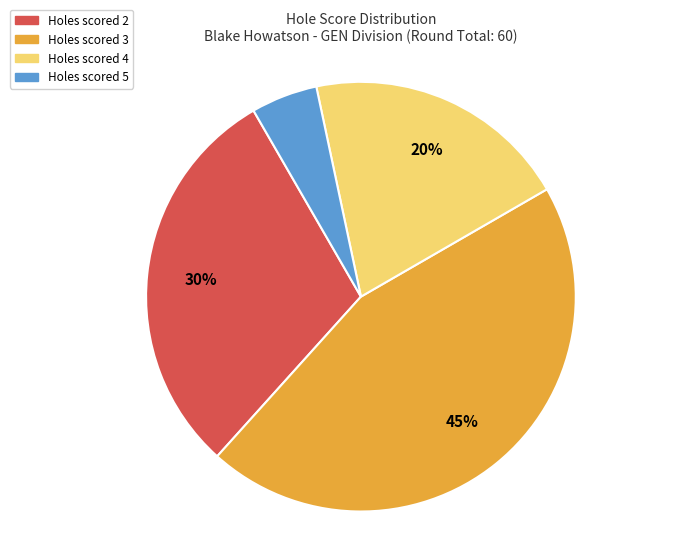

To the nearest percent, what is the average slice percentage?

25%